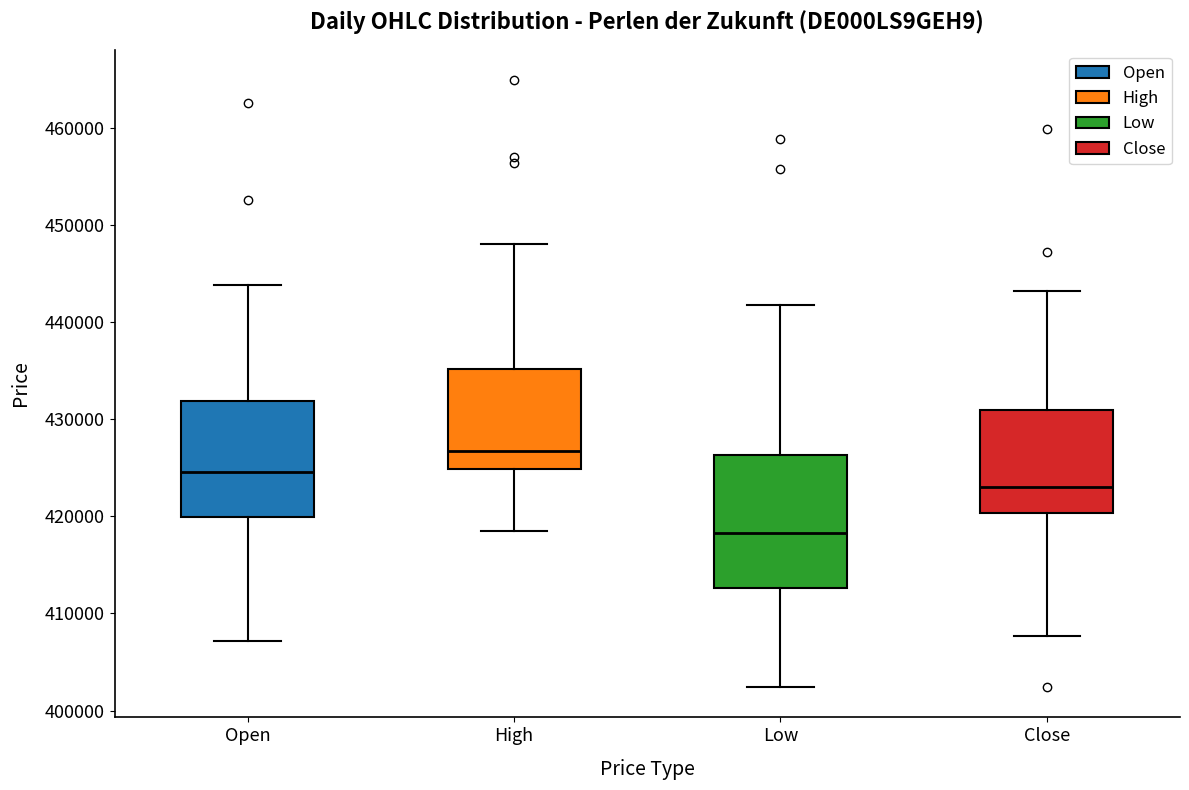

Where does the lower whisker of the box for Close end on the y-axis? The values are not printed on the chart, so give them approximately, as read against the axis.

408000